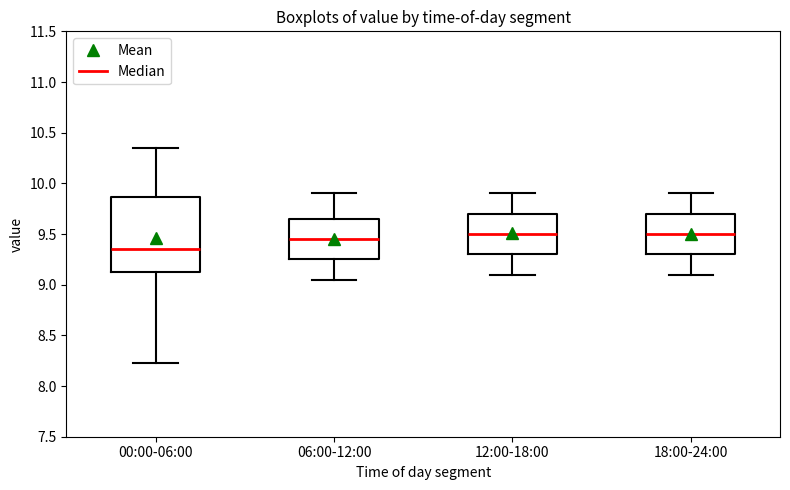

Which box is the tallest, from its lower edge to its upper edge?

00:00-06:00